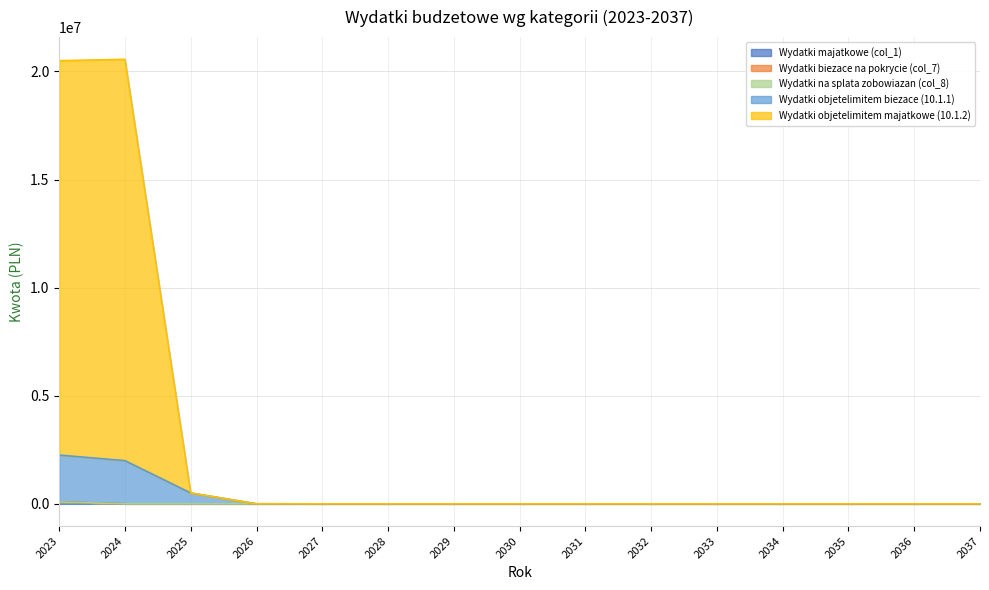

Where is the first local maximum for Wydatki objetelimitem majatkowe (10.1.2)?

2024